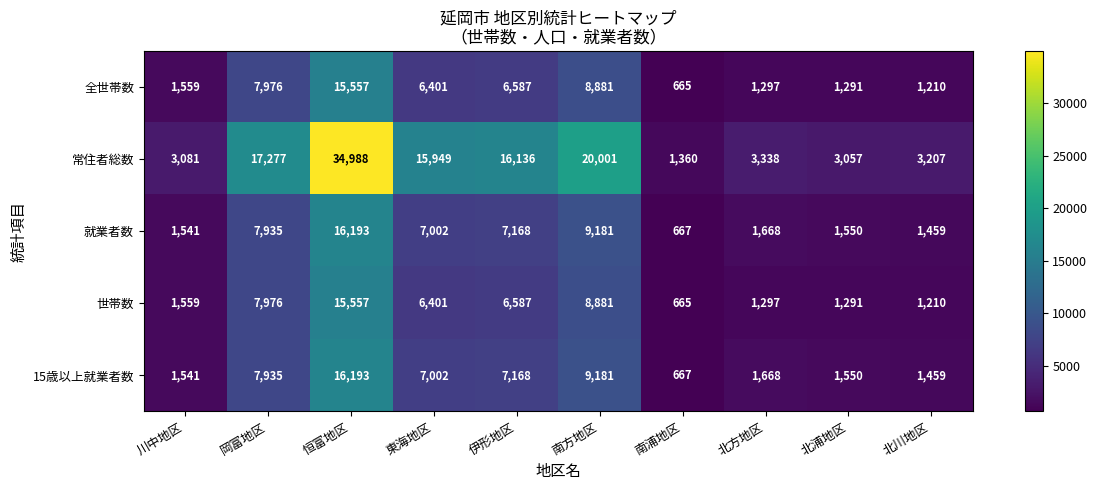

What is the spread (max minus min) of values at 北浦地区?

1766